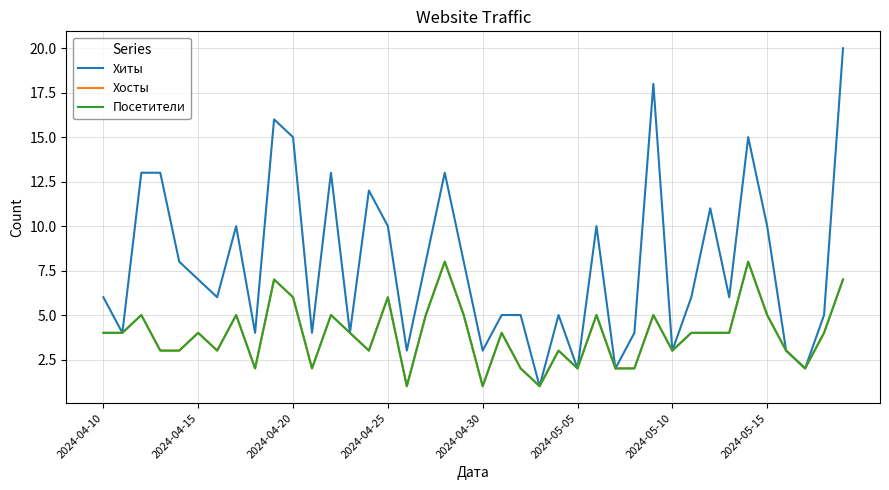

Does the chart have visible grid lines?

Yes